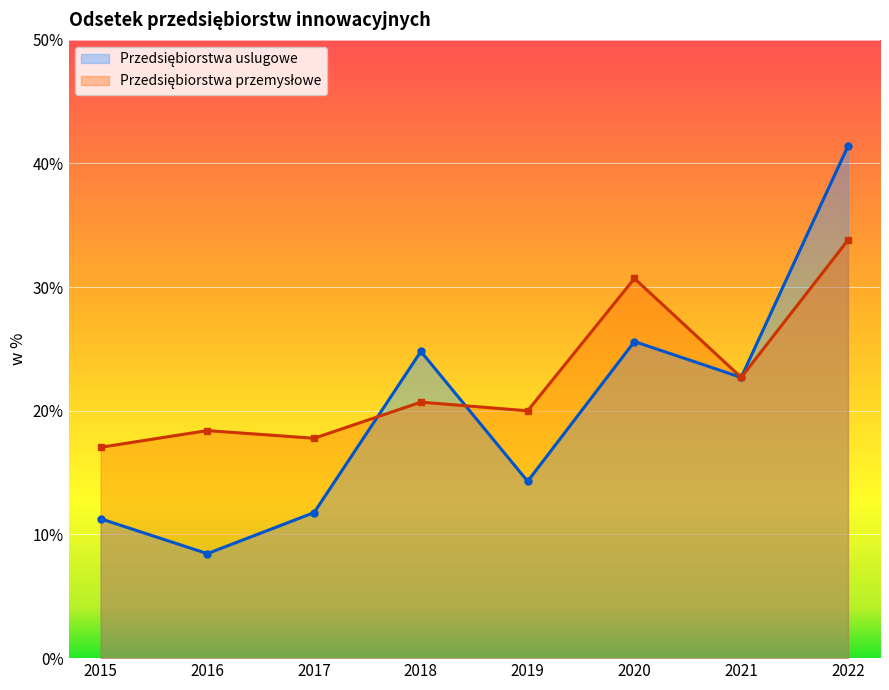

How many lines are shown in the chart?

2